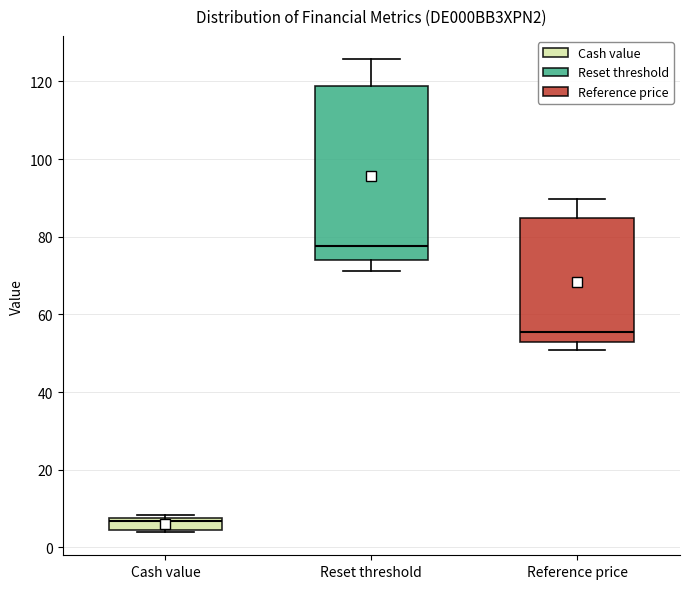

Which box has the lowest median line?

Cash value